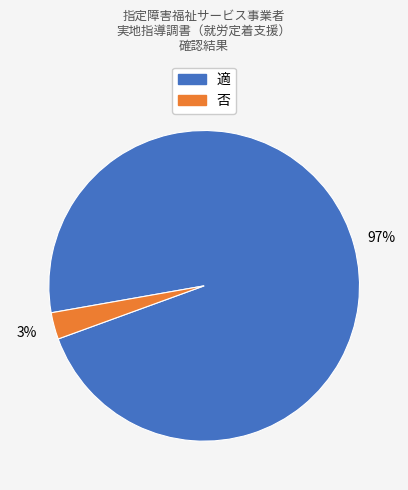

To the nearest percent, what is the difference between the 適 and 否 slice percentages?

94%